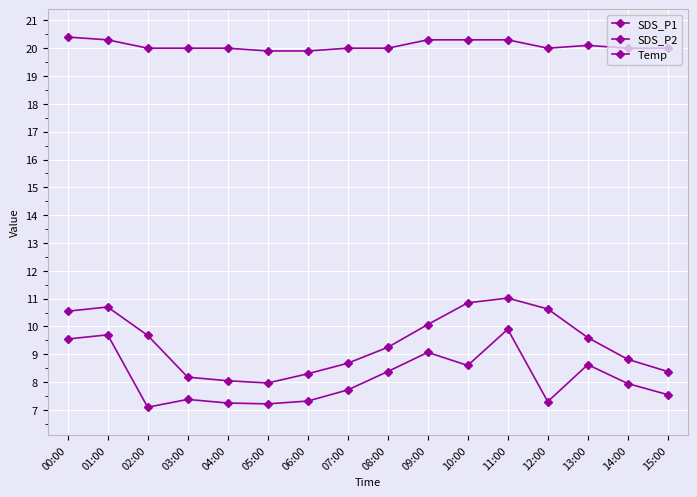

How many categories are shown in the chart?

16